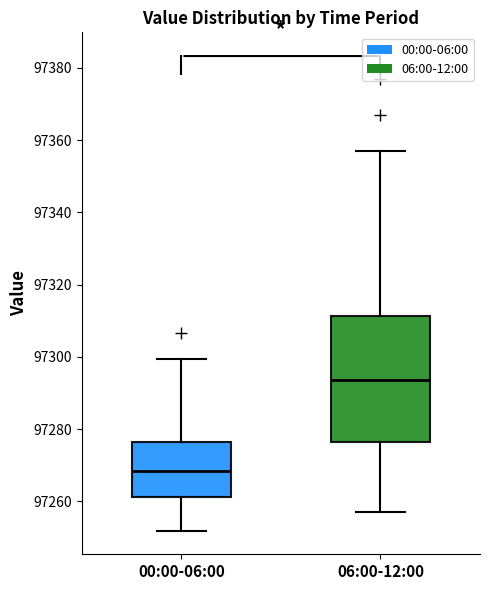

Which box's median line is the highest?

06:00-12:00